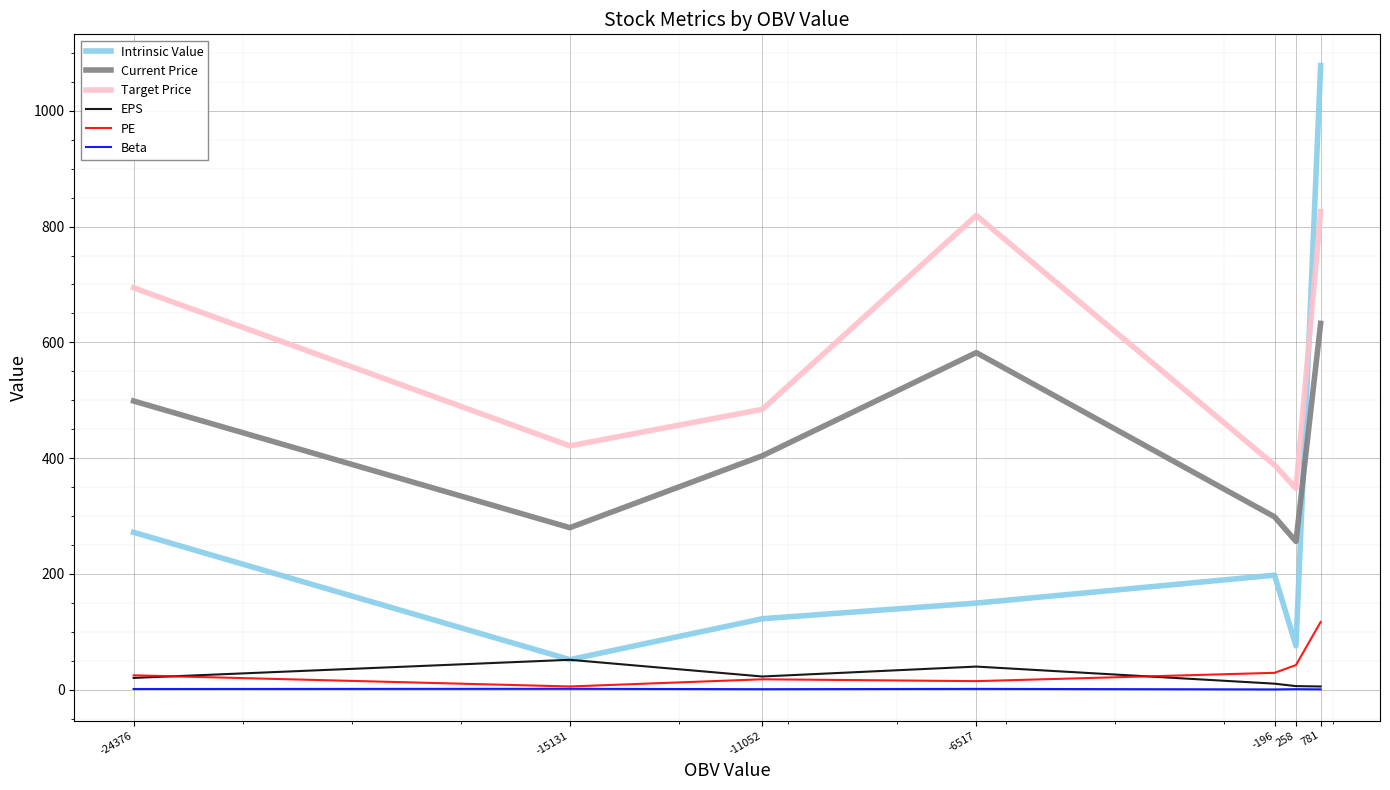

Which series has the widest spread of values?

Intrinsic Value